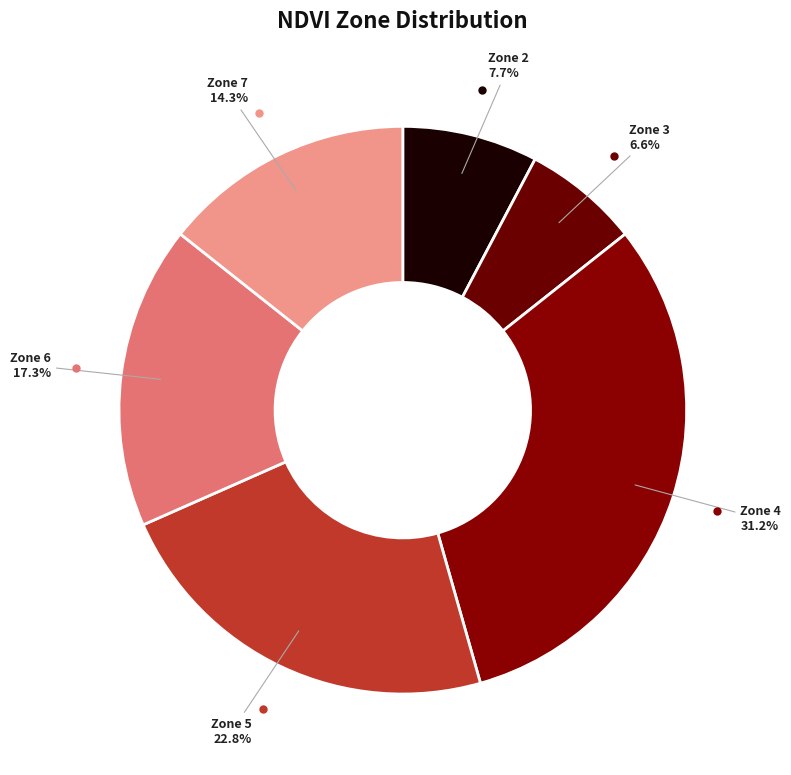

What is the smallest slice in the pie chart?

Zone 3